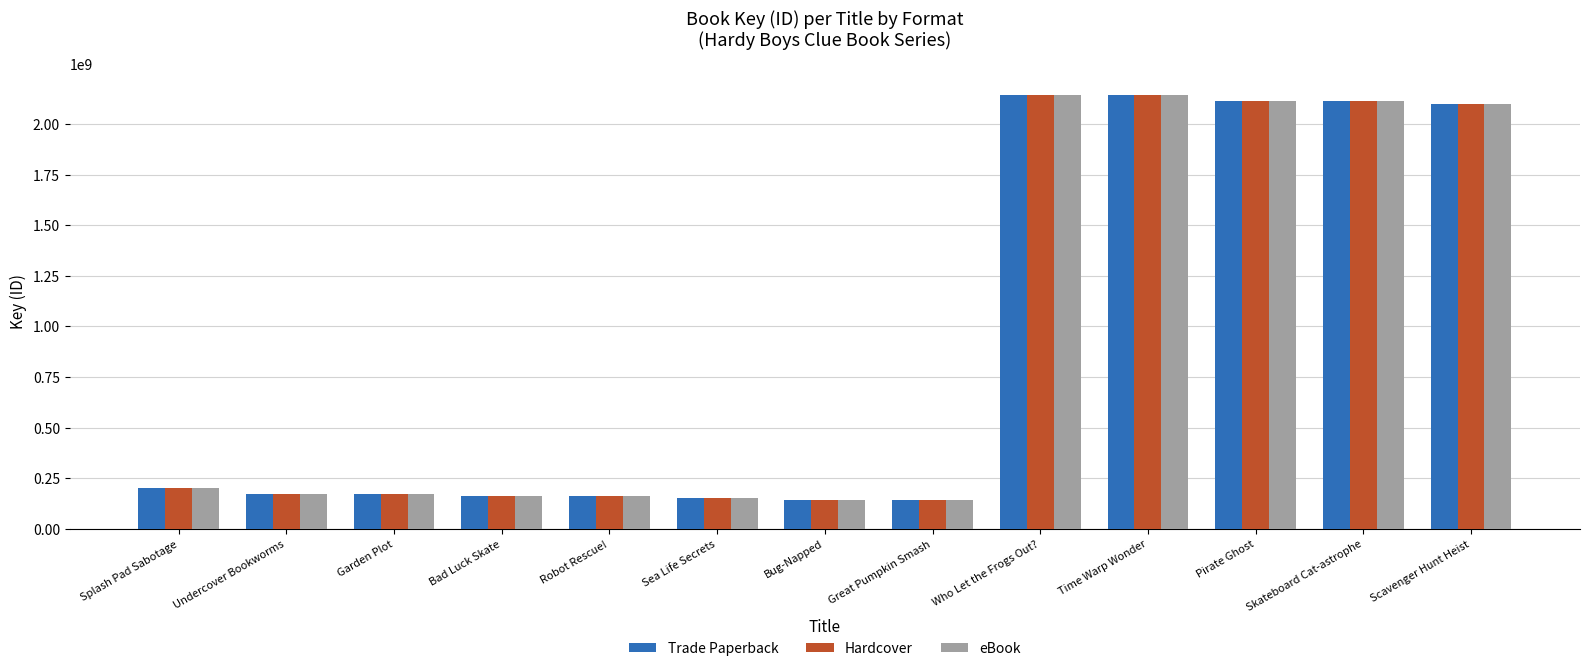

What is the minimum value shown in the chart?

144017429